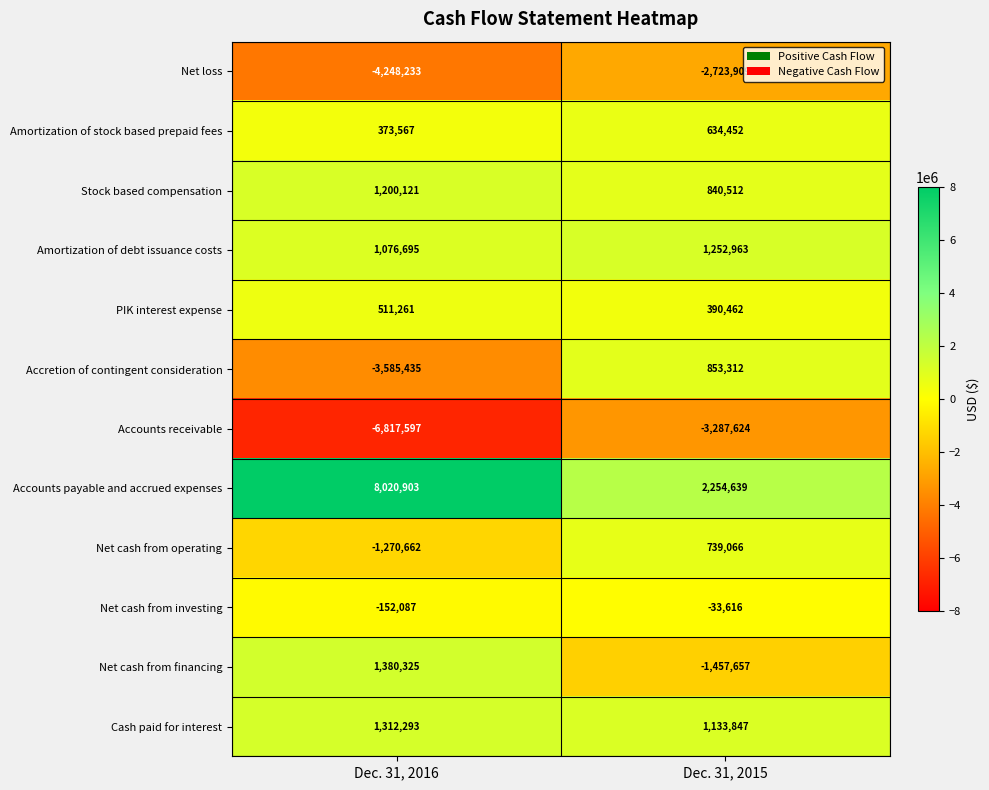

Which series changed the most between Dec. 31, 2016 and Dec. 31, 2015?

Accounts payable and accrued expenses